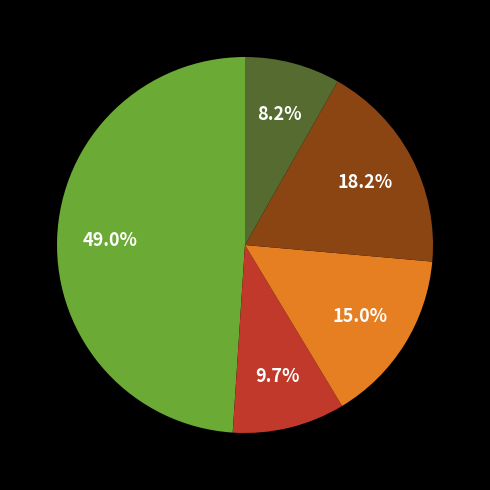

How many segments does this pie chart have?

5